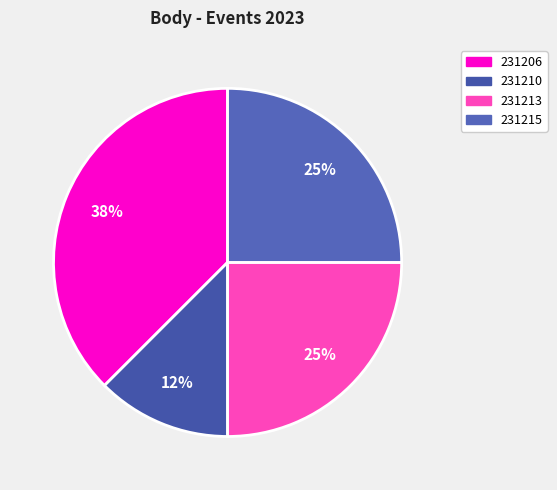

How many segments does this pie chart have?

4